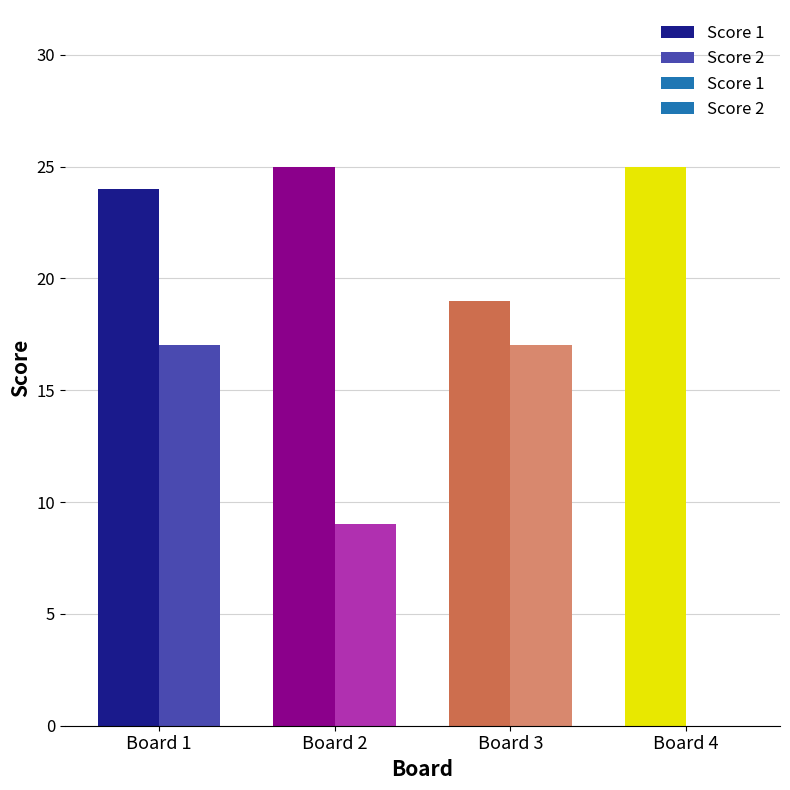

How many Score 1 values are between 24 and 25?

3